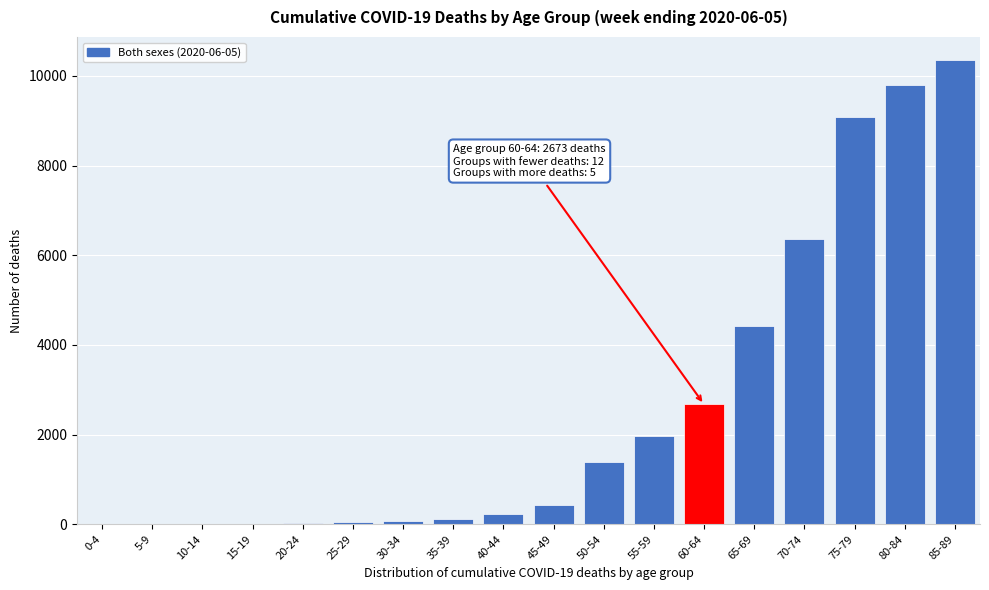

What is the change in value from 50-54 to 65-69?

+3019